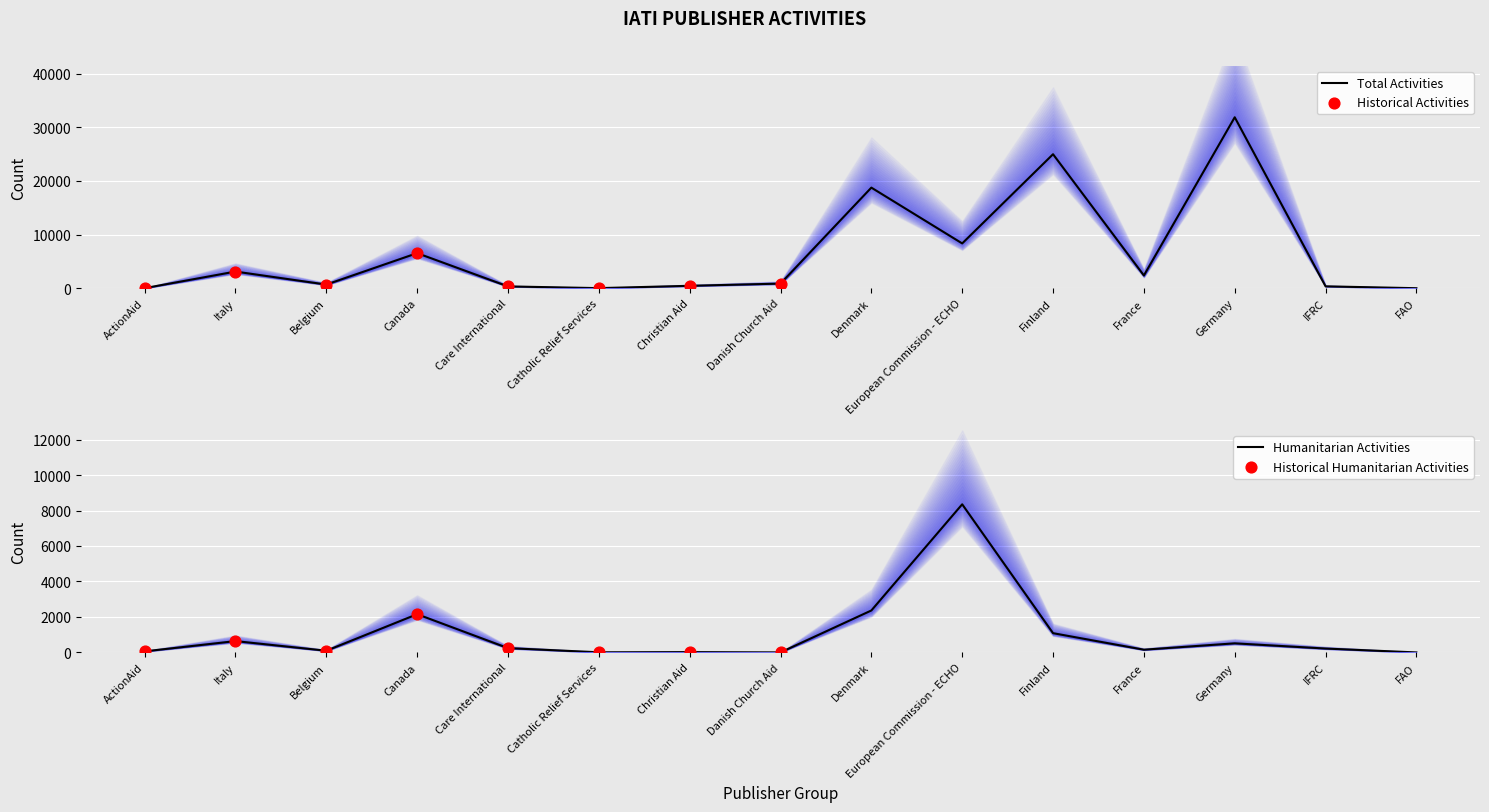

At how many categories does at least one series exceed 13501?

3